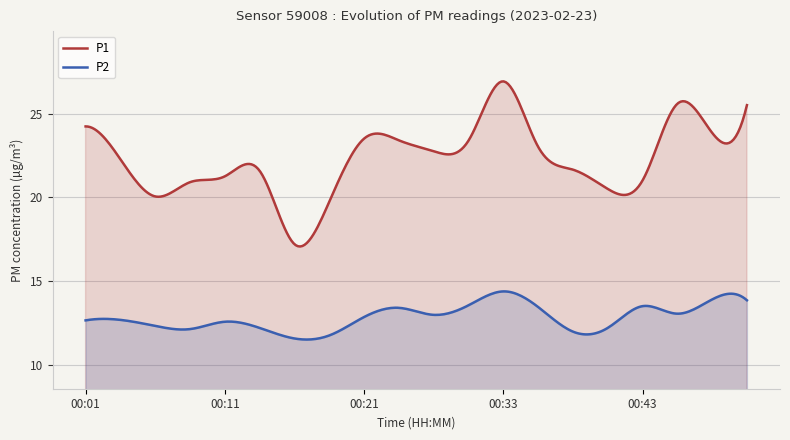

True or false: P1 and P2 intersect in this chart.

False